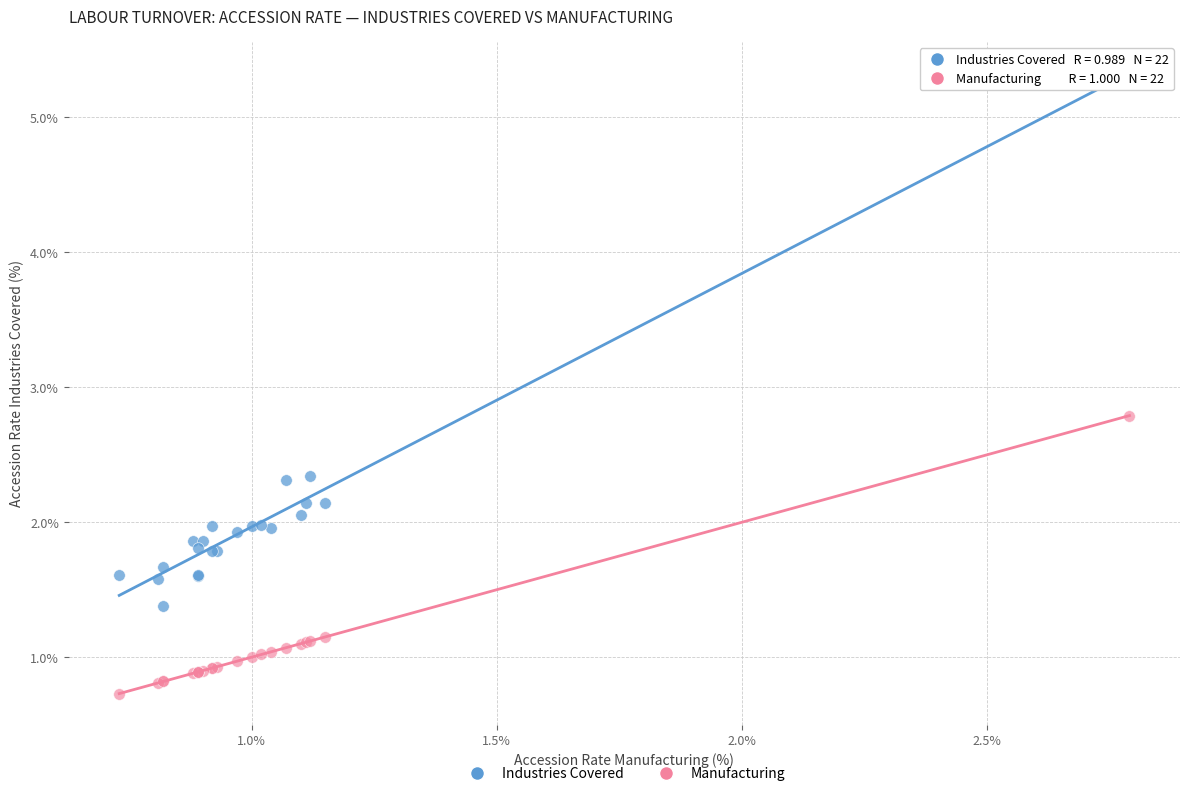

Across all series, what Y value is closest to 3?

2.8